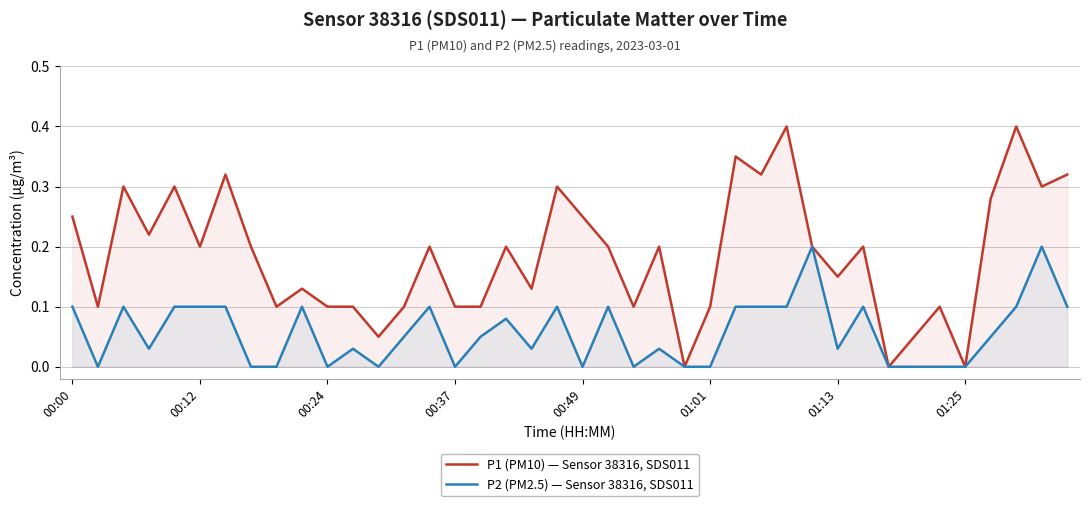

Does the chart have visible grid lines?

Yes